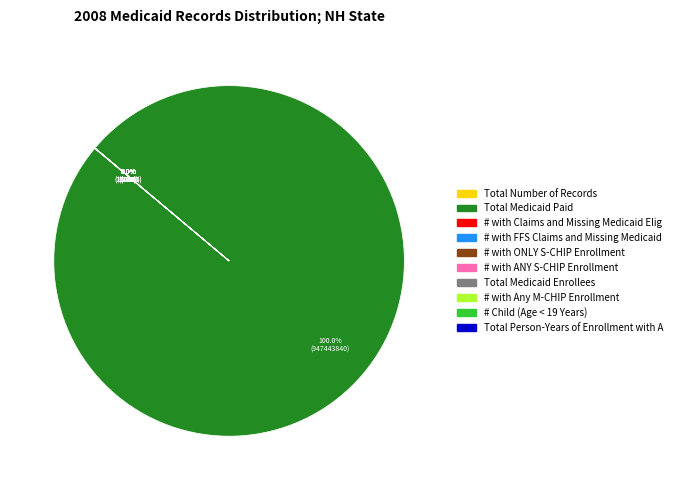

Which category has the biggest portion of the pie?

Total Medicaid Paid